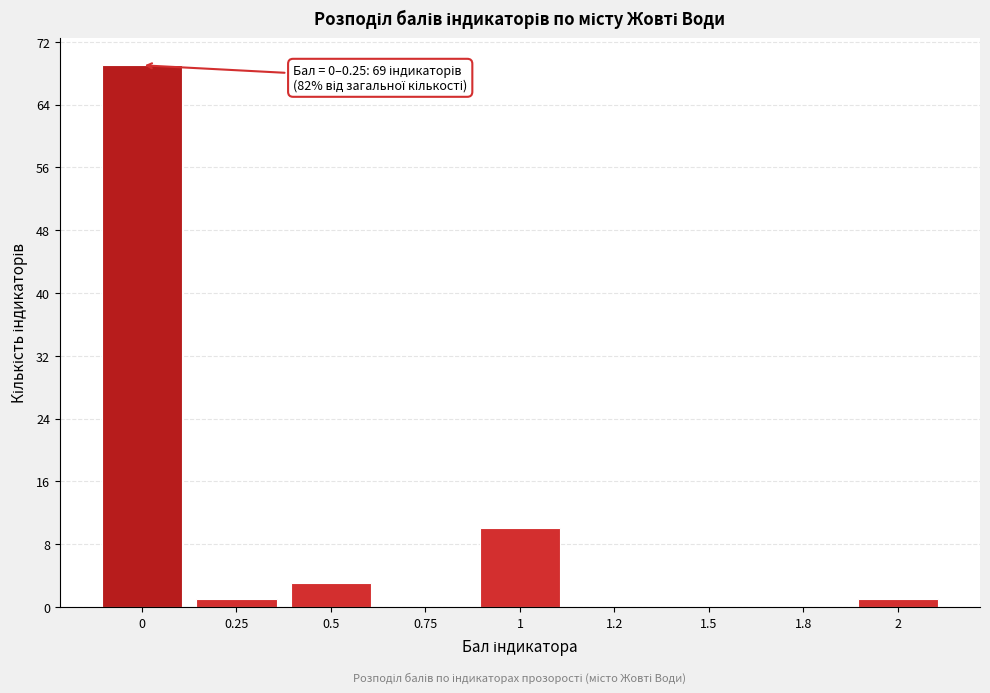

Reading left to right, list all the values displayed in this chart.

0=69	0.25=1	0.5=3	0.75=0	1=10	1.2=0	1.5=0	1.8=0	2=1